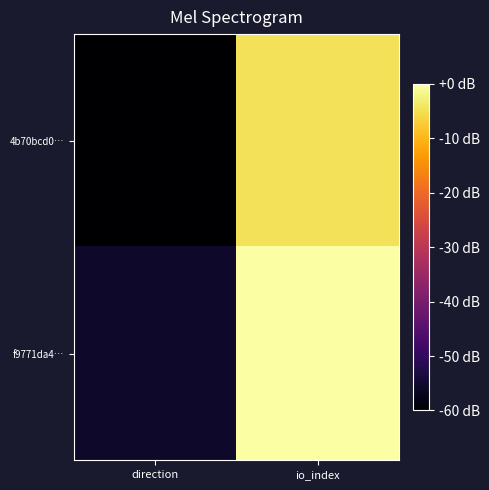

Which has a higher value, io_index or direction?

io_index